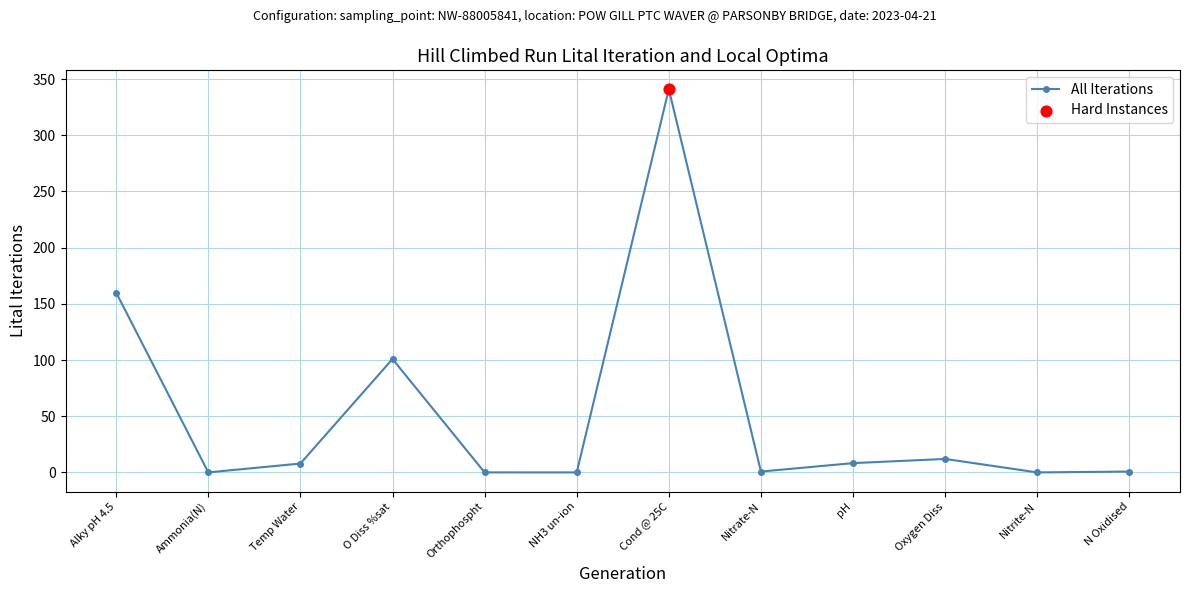

What is the change in value from Ammonia(N) to Temp Water?

+7.9